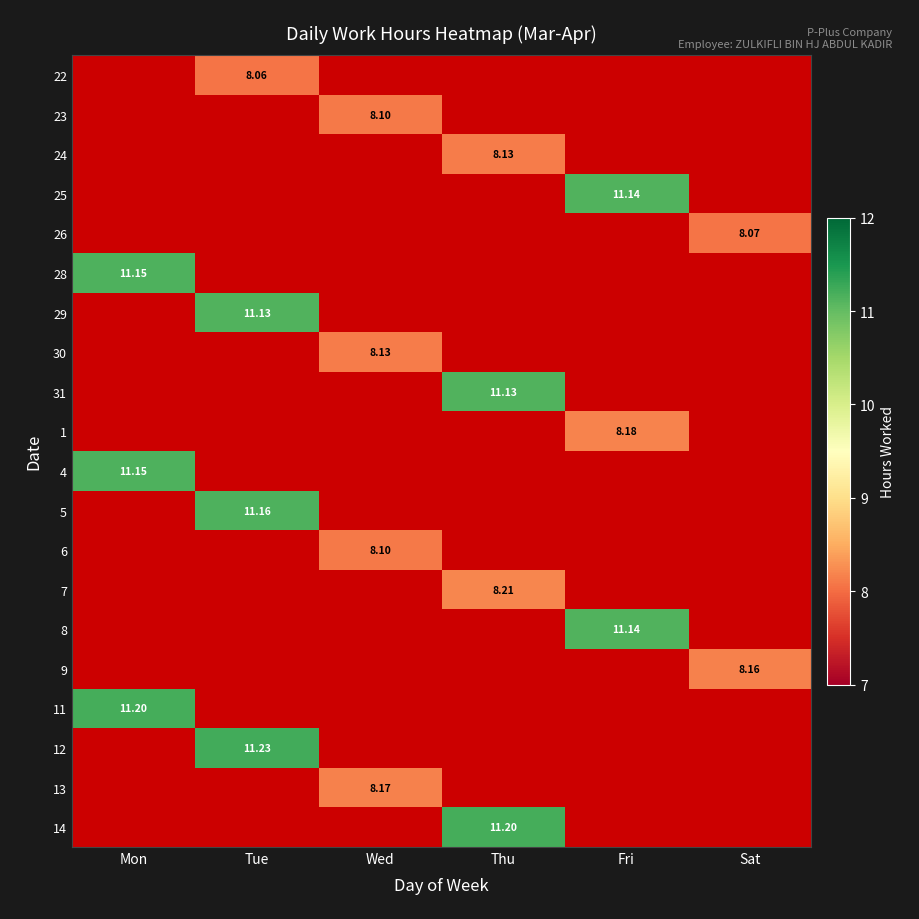

The value of 12 at Wed is 6.3. True or false?

False